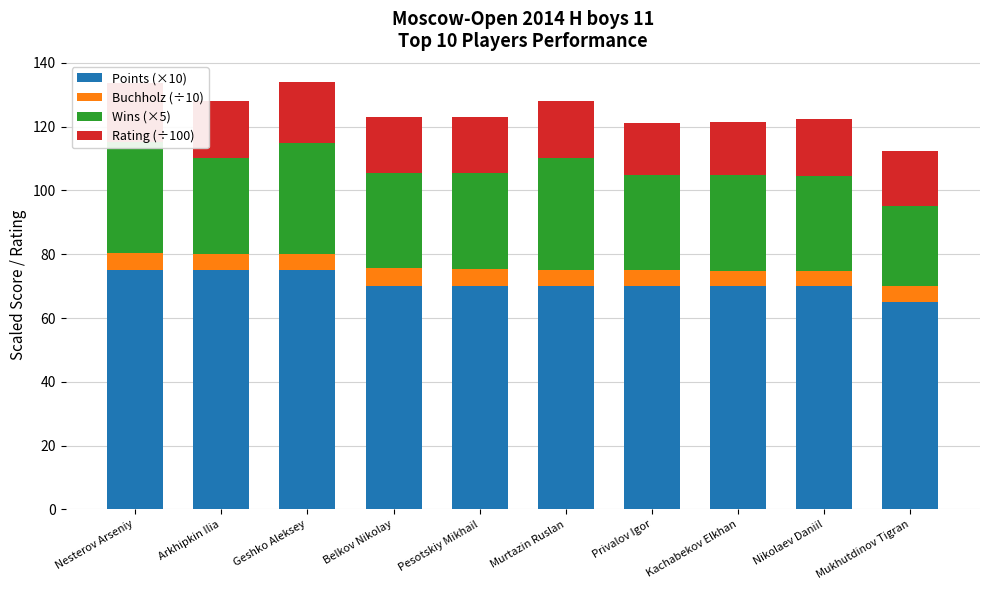

How many groups of bars are there?

10